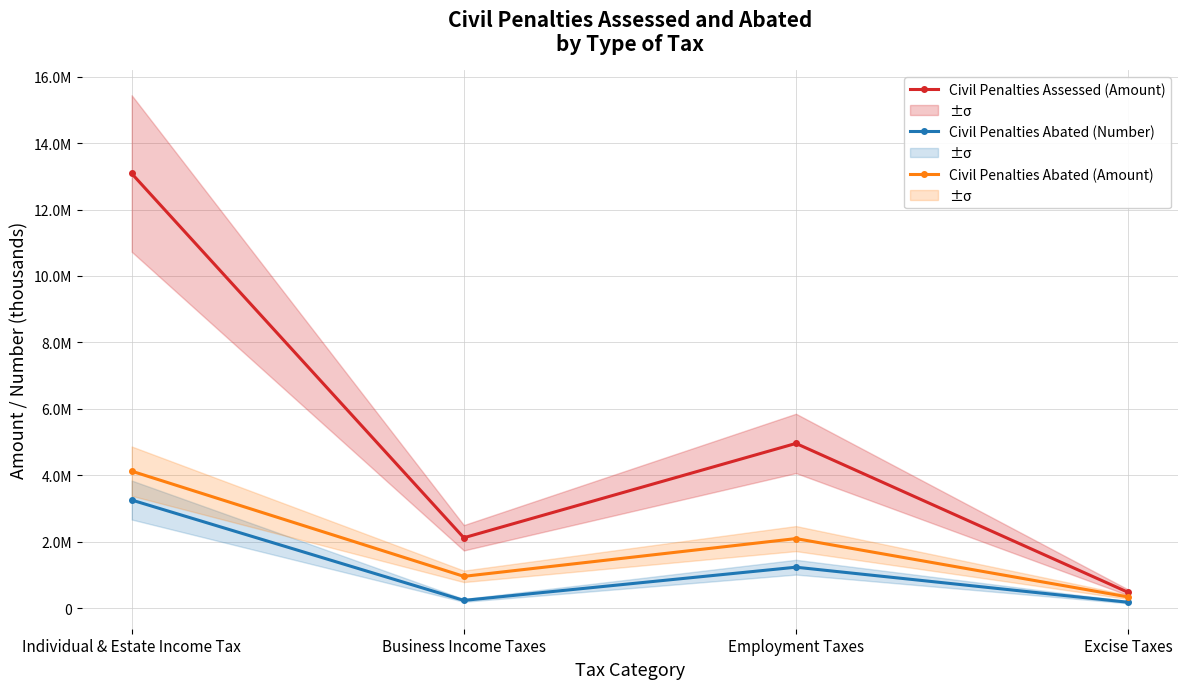

True or false: Civil Penalties Abated (Amount) and Civil Penalties Assessed (Amount) cross at least once.

False